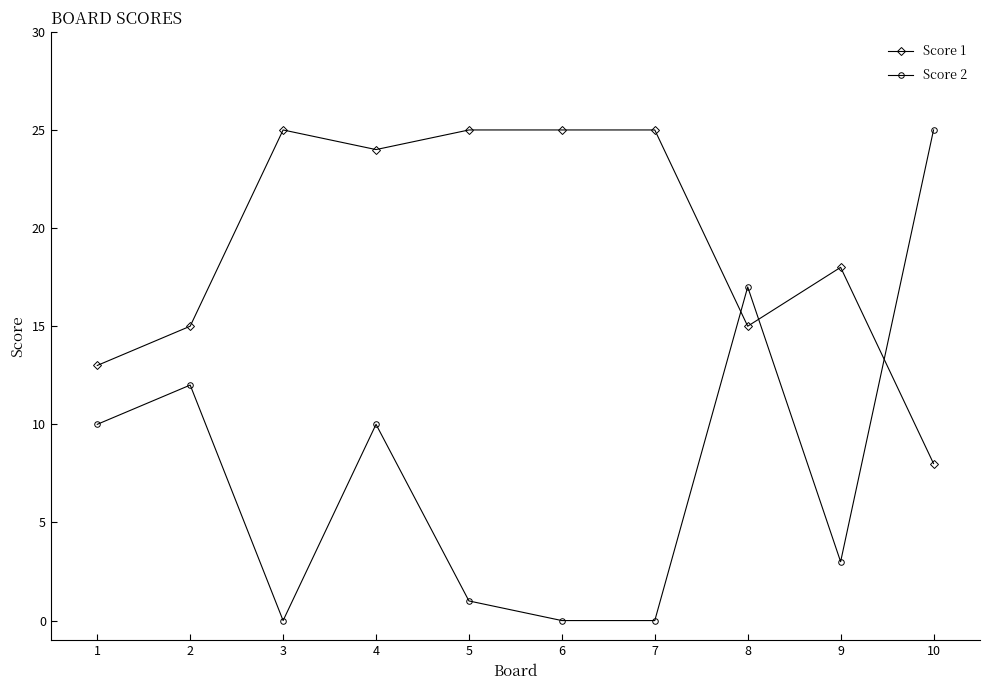

How many intersections are there between Score 2 and Score 1?

3